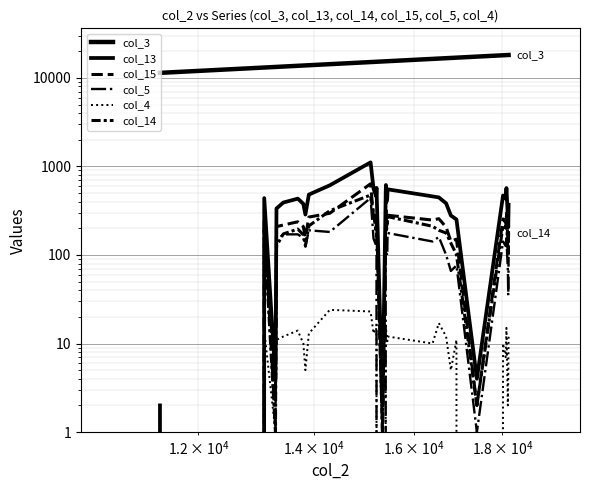

True or false: col_13 and col_15 cross at least once.

False